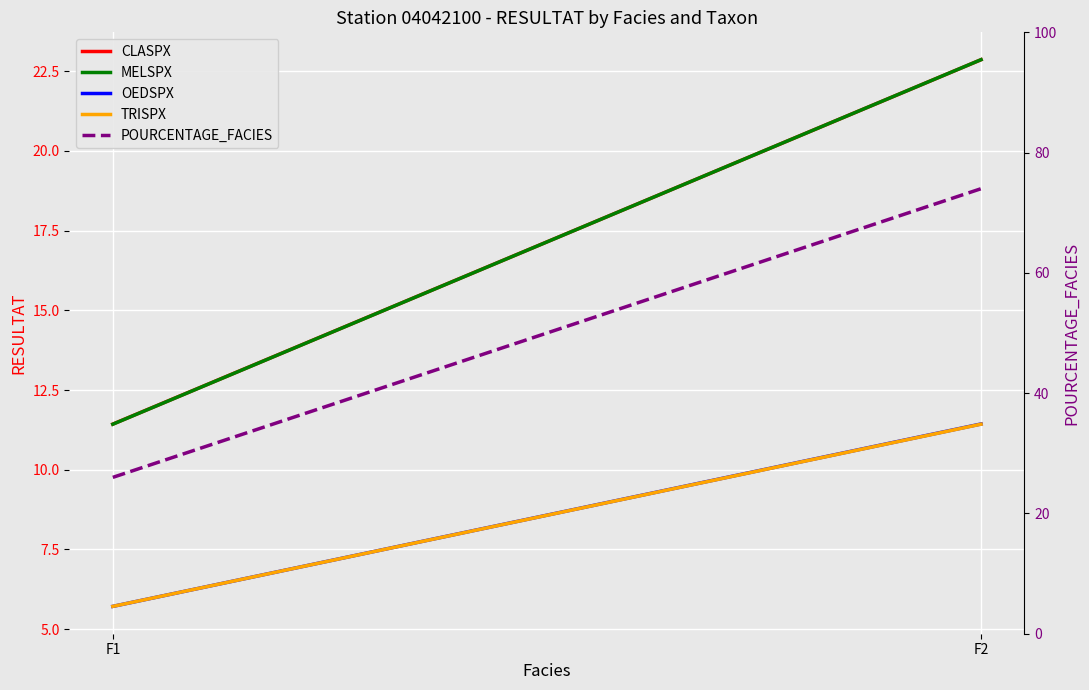

What is the total value across all series at F2?

142.6